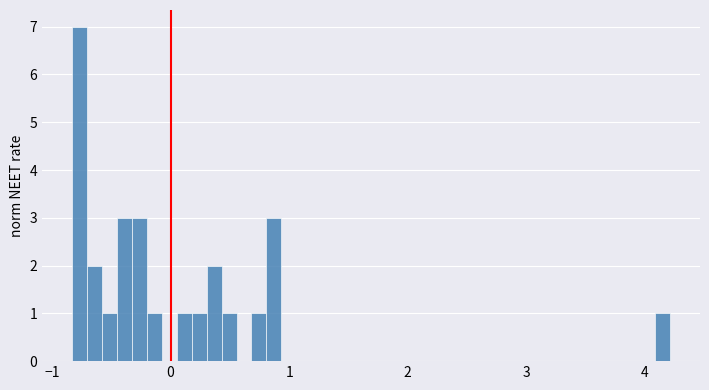

Around what value on the x-axis is the tallest bar? Give the approximate position of its centre, as read against the axis.

-0.8